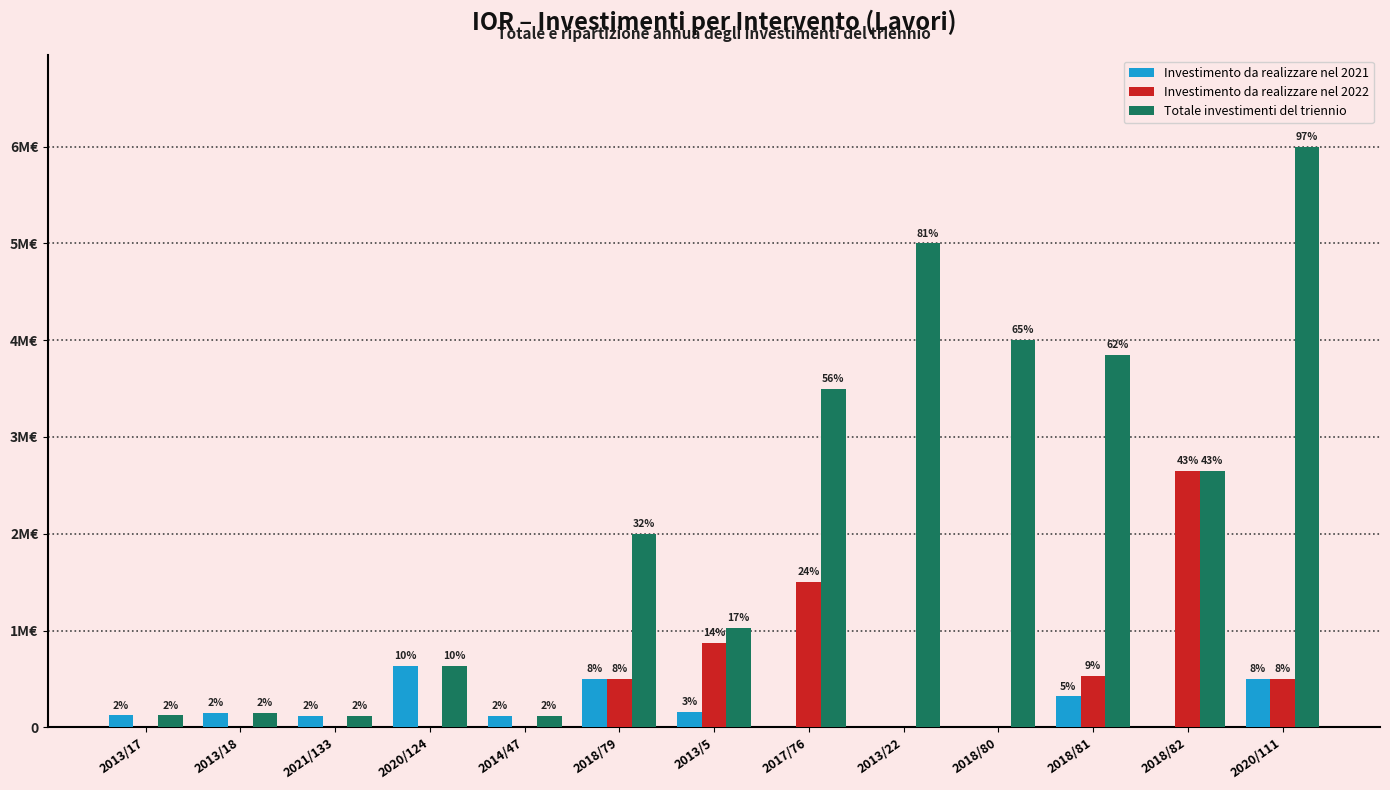

Does the chart contain stacked bars?

No